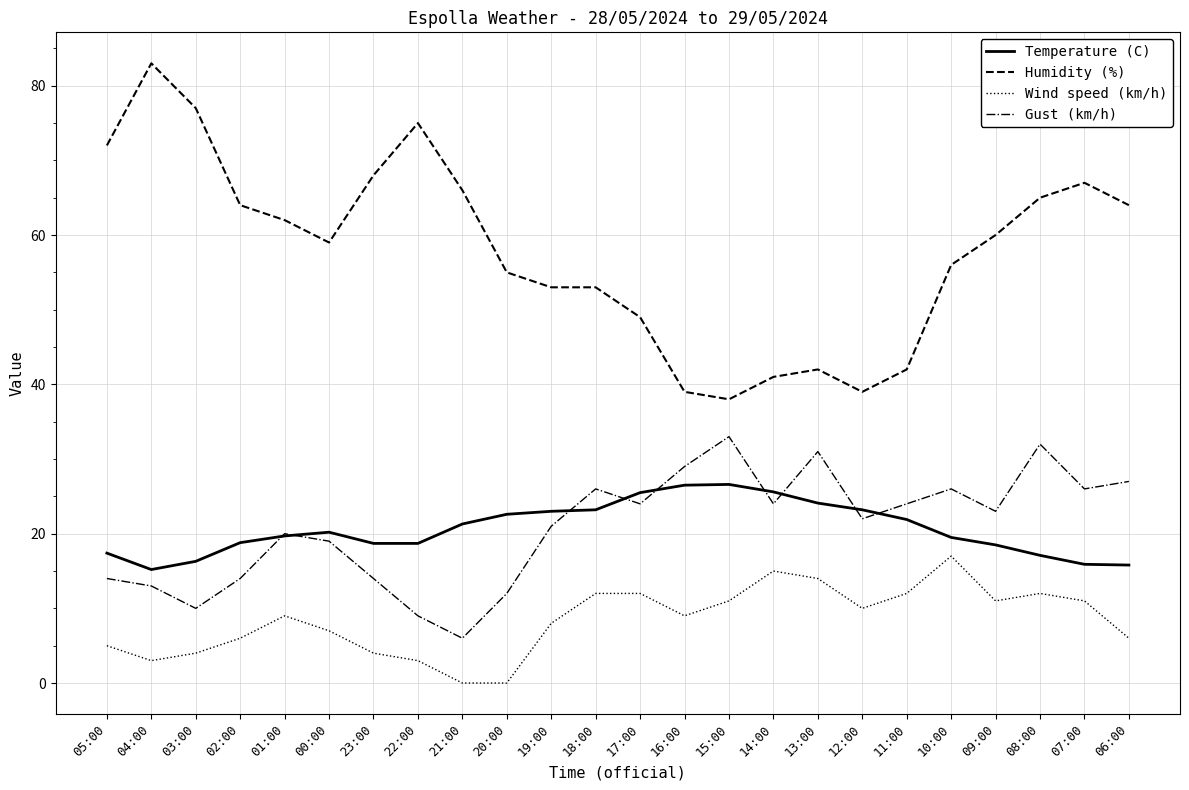

Which series has the largest total across all categories?

Humidity (%)